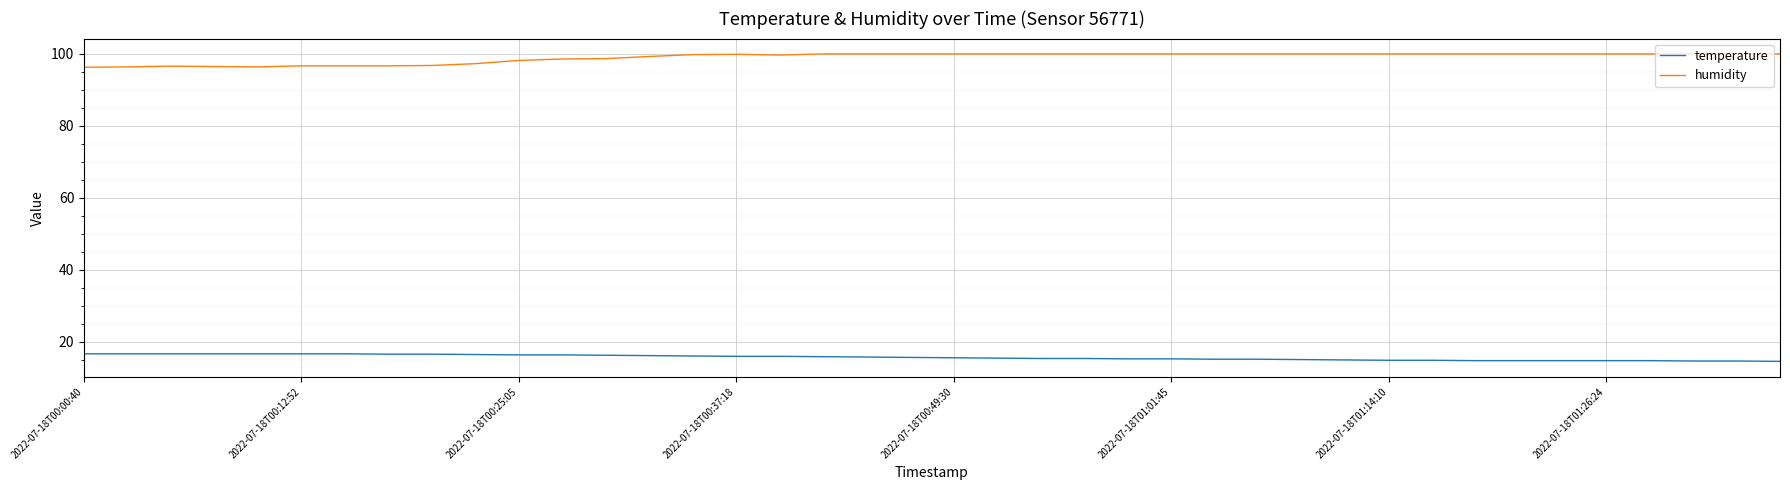

Which series has the largest range (max minus min)?

humidity